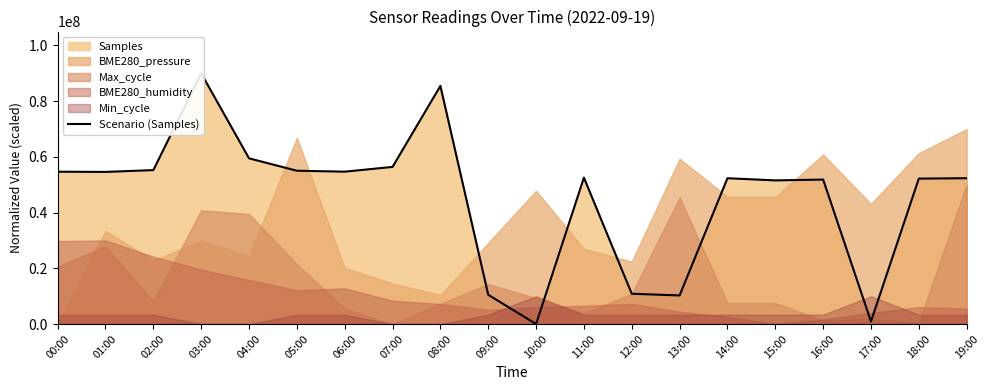

Does the chart display data point markers on the line(s)?

No